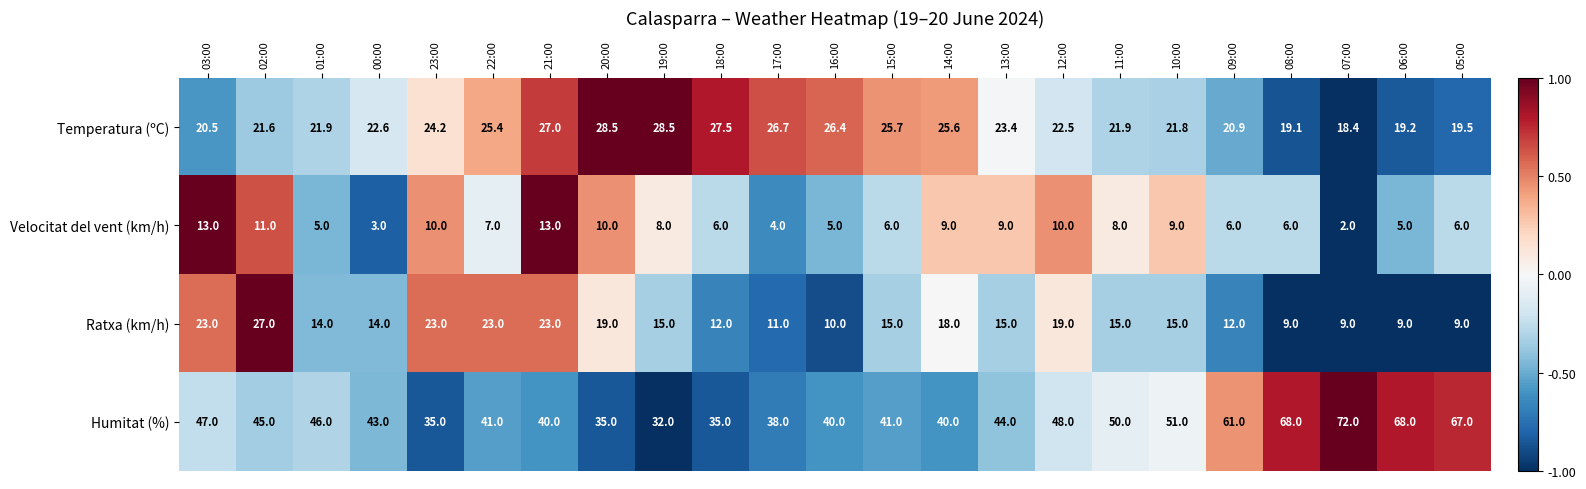

What is the sum of all Ratxa (km/h) values?

359.0